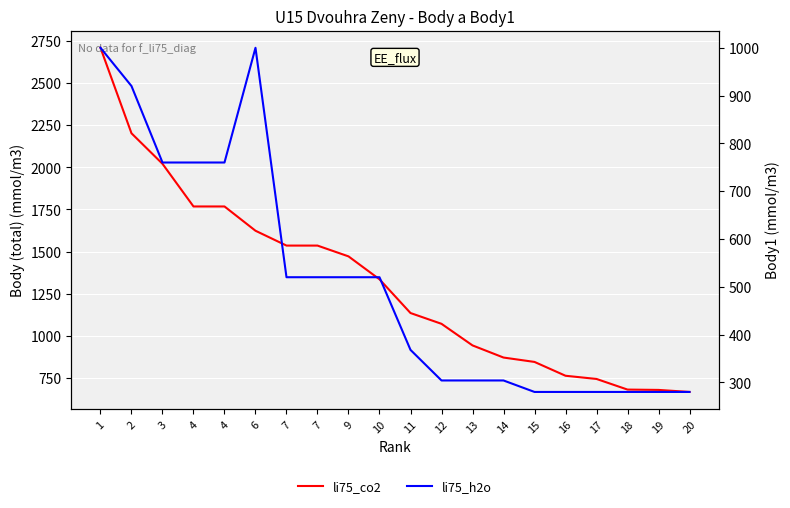

Is it true that li75_co2 equals 745 at 17?

True